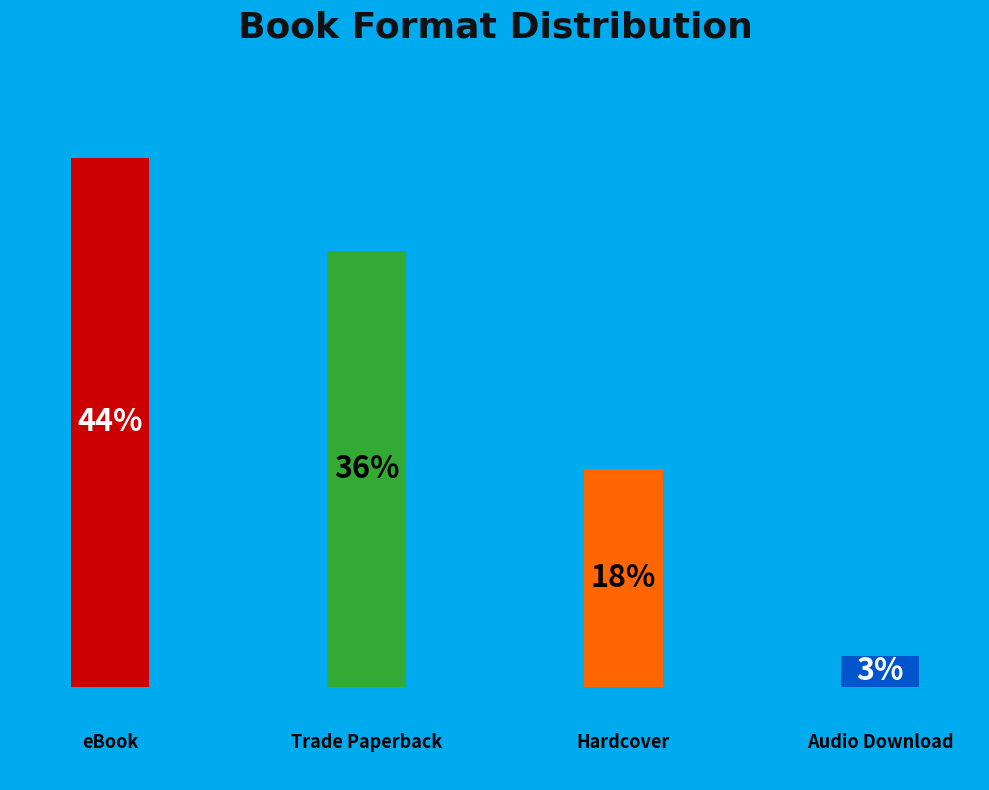

How many segments does this pie chart have?

4